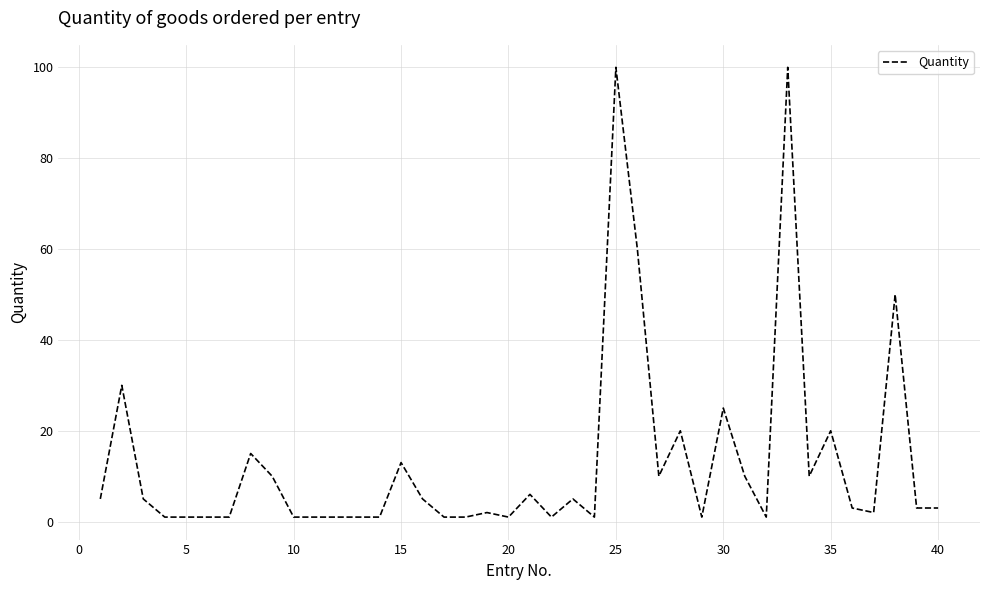

What is the maximum value shown in the chart?

100